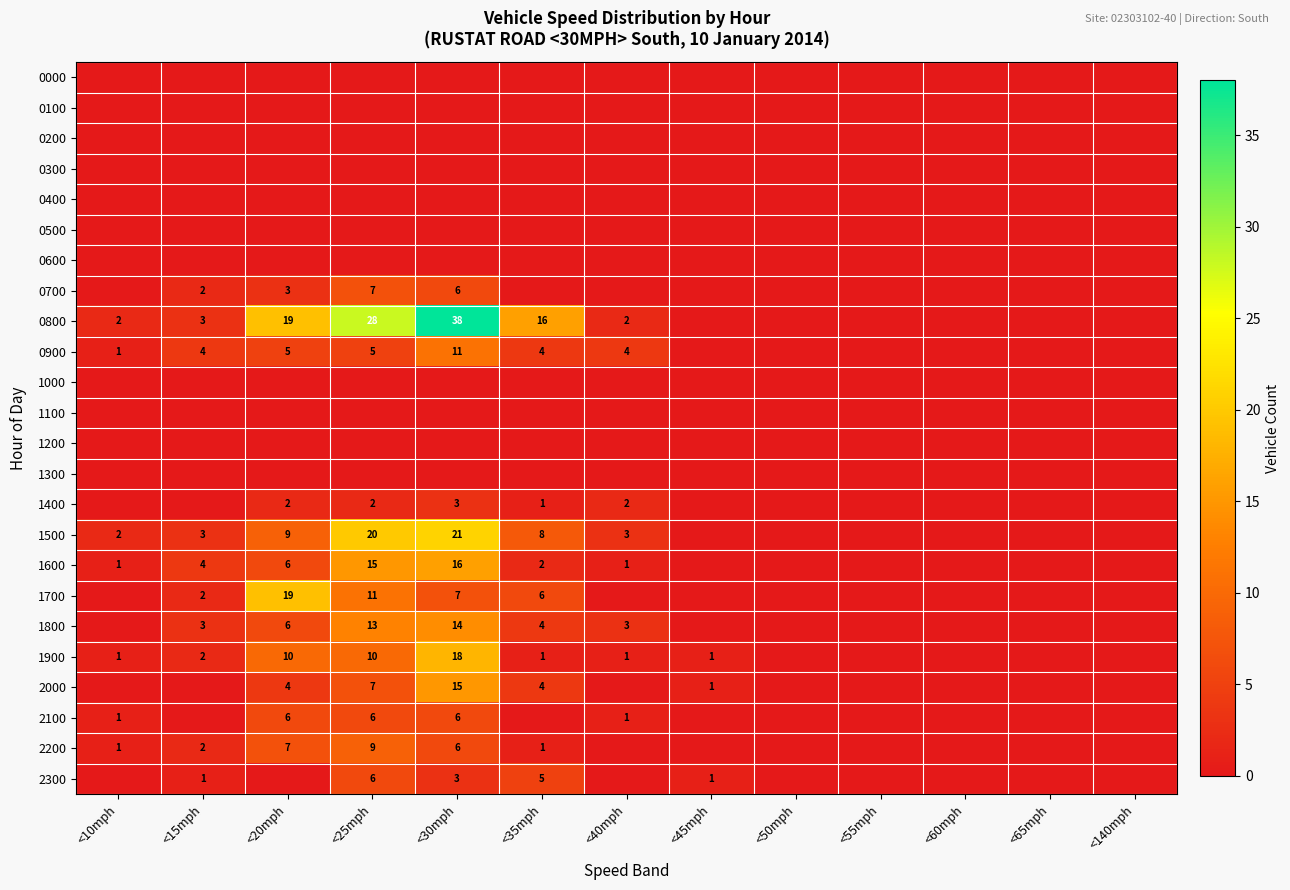

Is it true that 1900 equals 14 at <20mph?

False